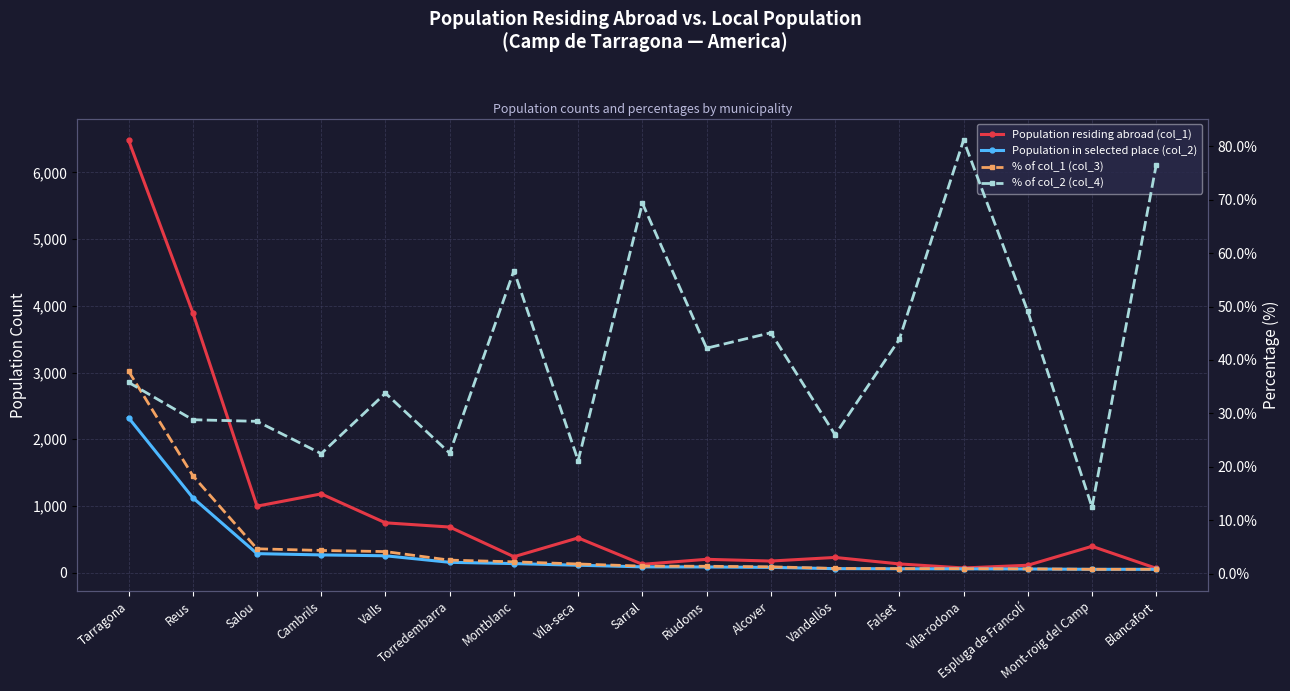

The % of col_1 (col_3) series shows 37.9 at Tarragona. True or false?

True